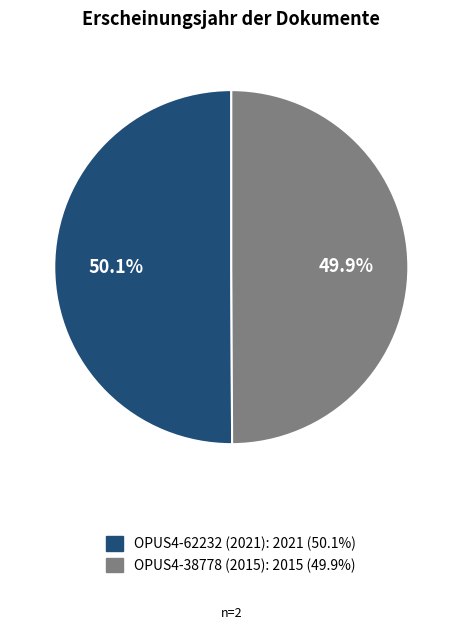

The OPUS4-62232 (2021) slice represents 56% of the pie. True or false?

False